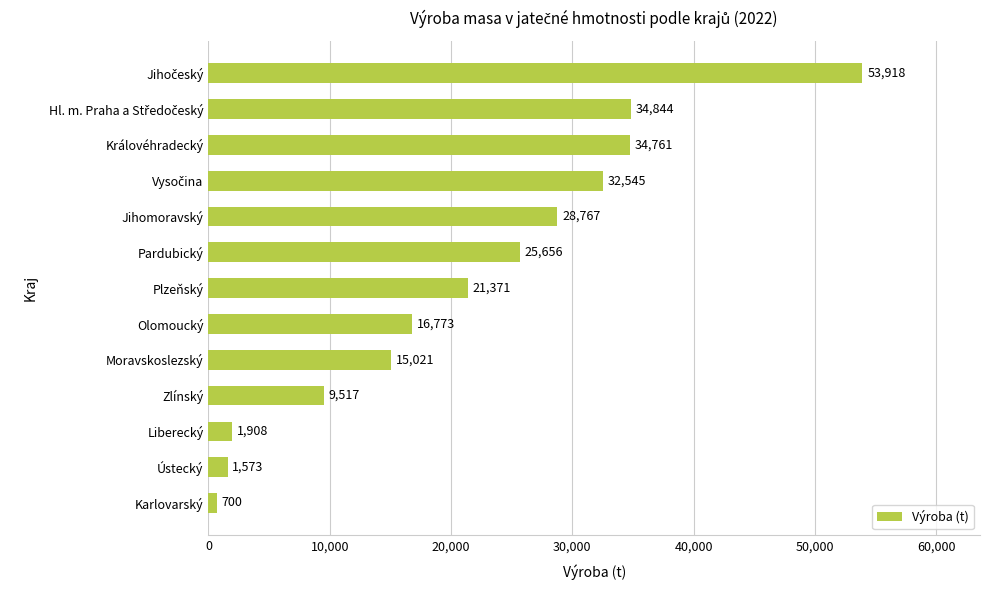

What is the smallest value displayed?

699.6